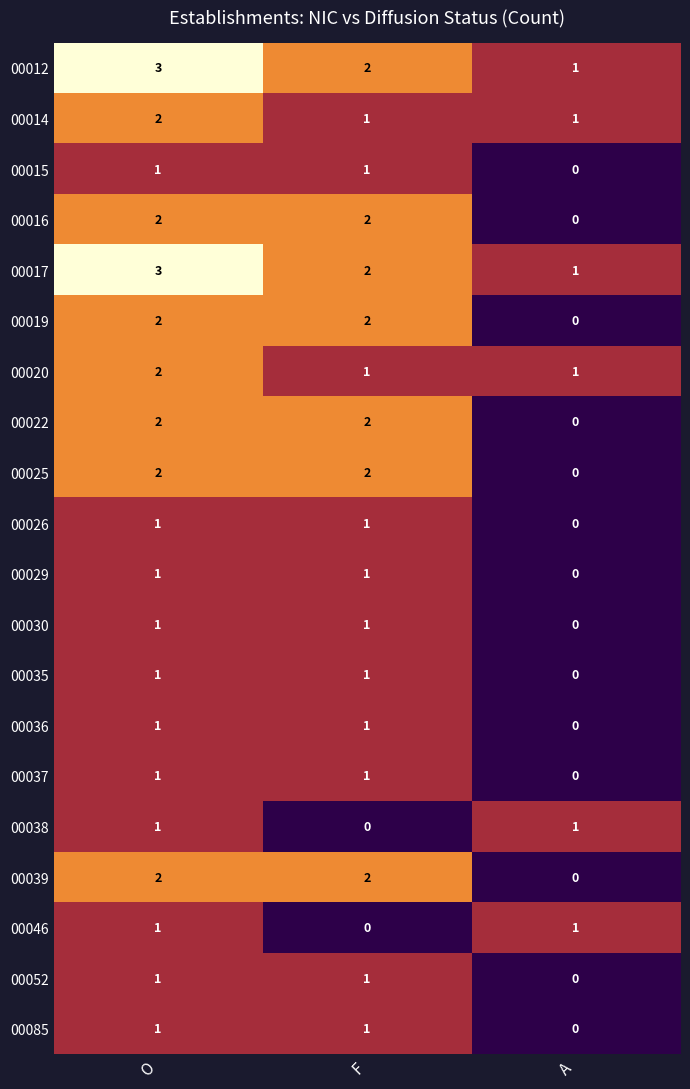

At which category is the sum across all series the highest?

O